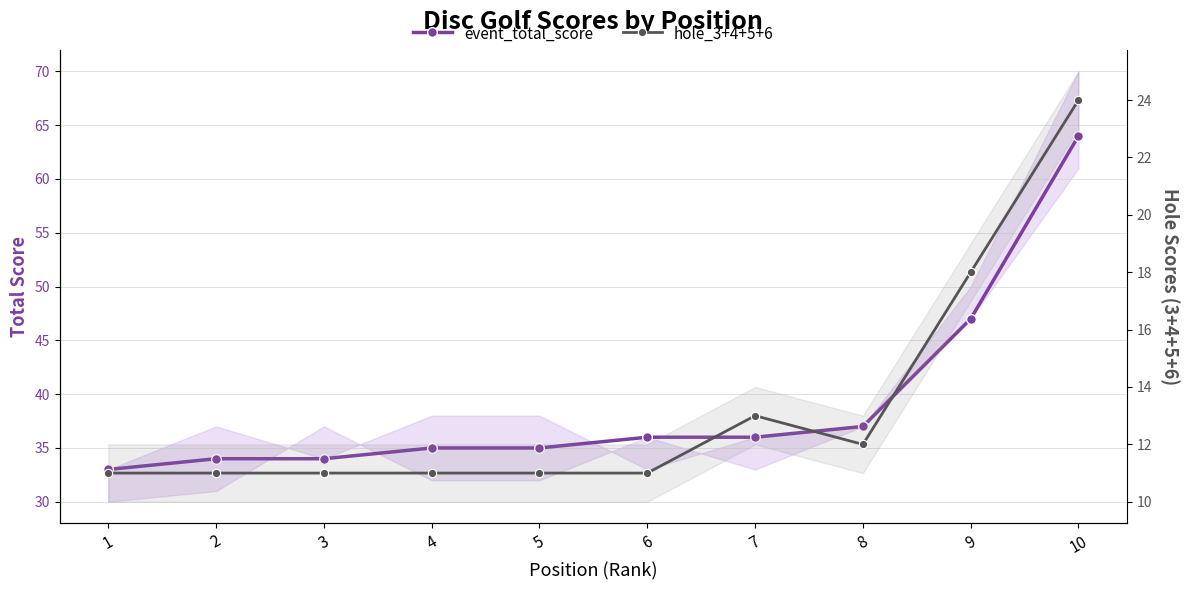

What is the minimum value shown in the chart?

11